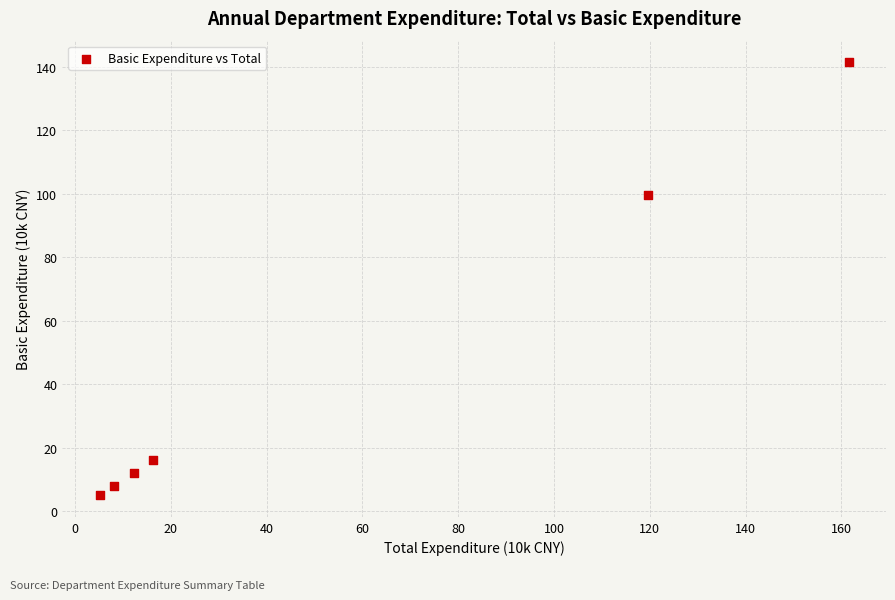

What Y value in the scatter plot is closest to 73?

99.6